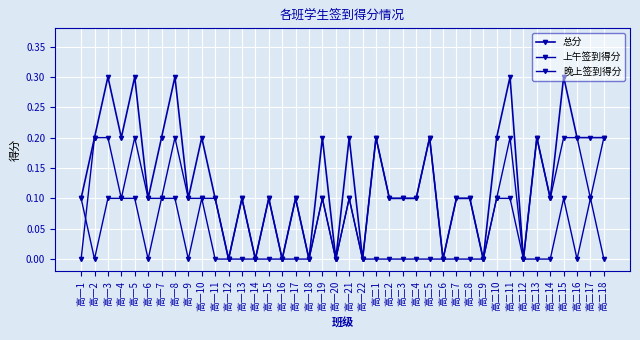

How many lines are shown in the chart?

3